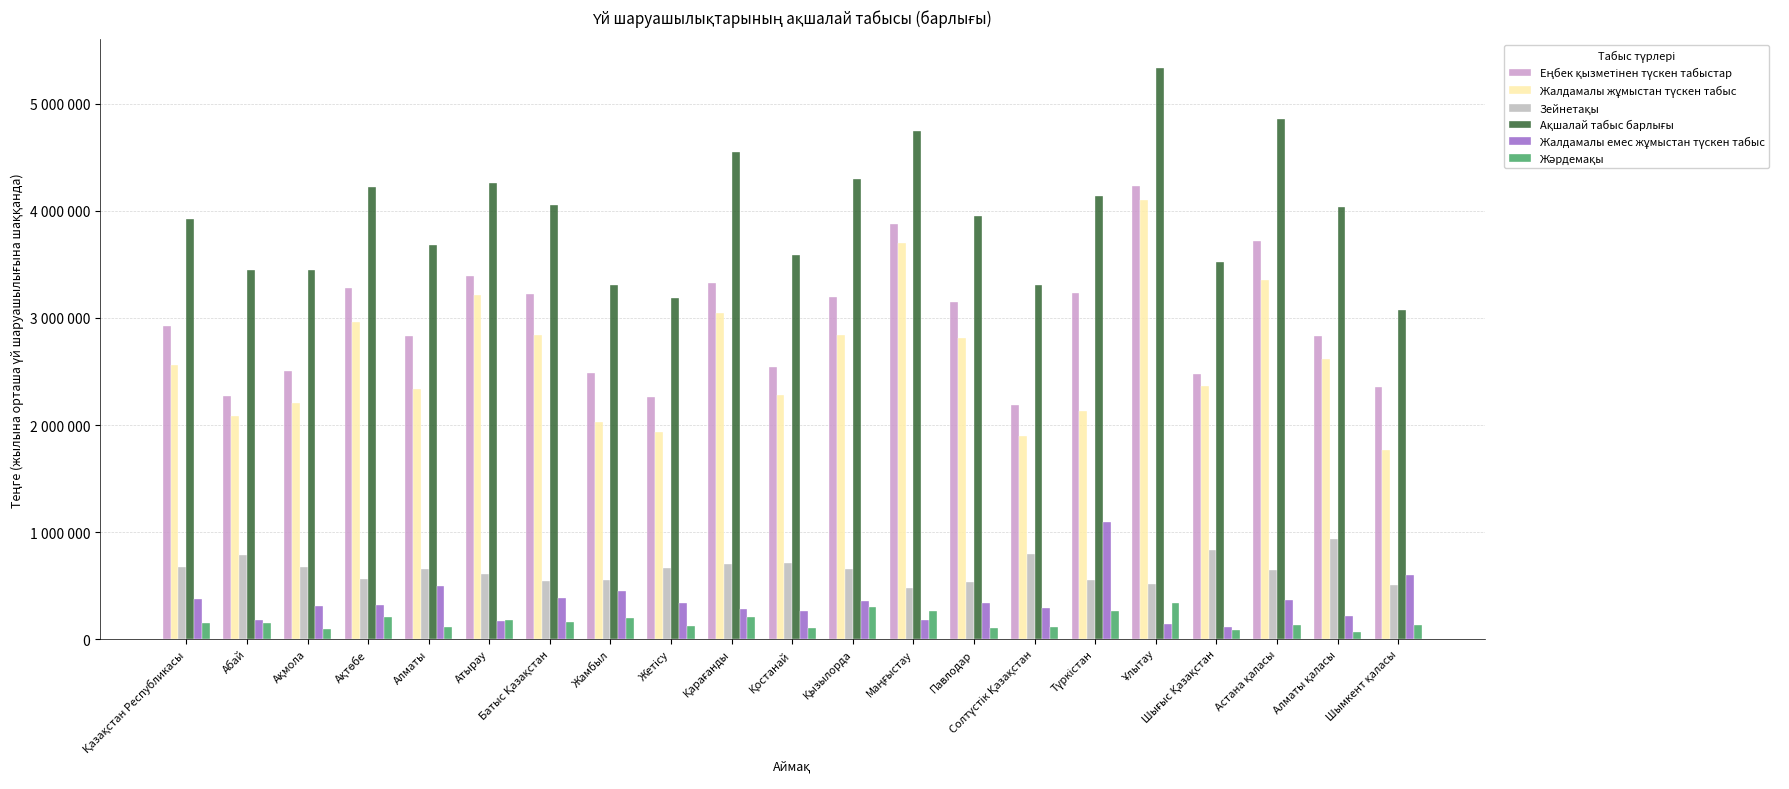

List the labels in order of Жалдамалы жұмыстан түскен табыс value, largest first.

Ұлытау, Маңғыстау, Астана қаласы, Атырау, Қарағанды, Ақтөбе, Батыс Қазақстан, Қызылорда, Павлодар, Алматы қаласы, Қазақстан Республикасы, Шығыс Қазақстан, Алматы, Қостанай, Ақмола, Түркістан, Абай, Жамбыл, Жетісу, Солтүстік Қазақстан, Шымкент қаласы